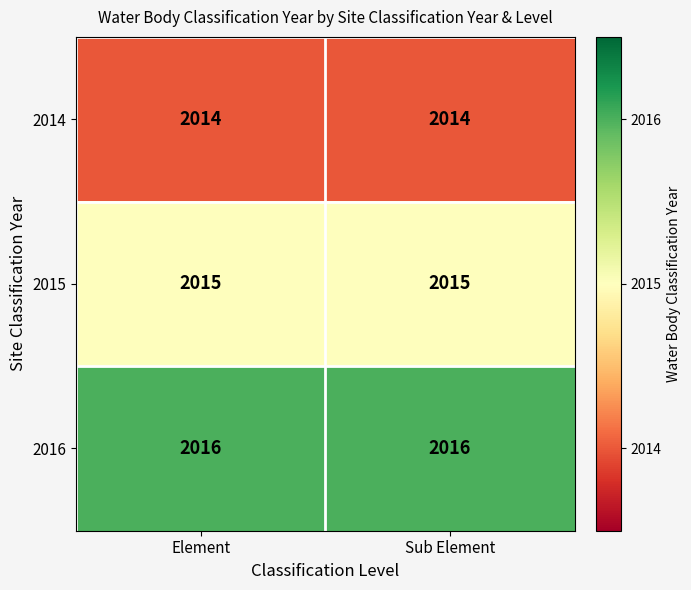

List the series in order of their peak value, lowest first.

2014, 2015, 2016